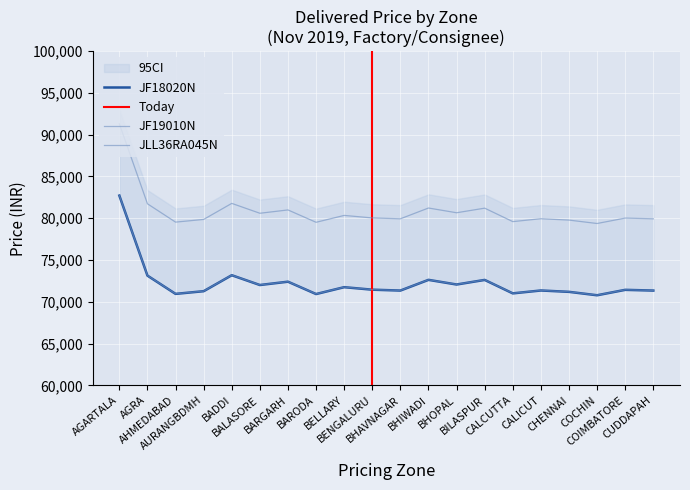

What is the maximum value shown in the chart?

91304